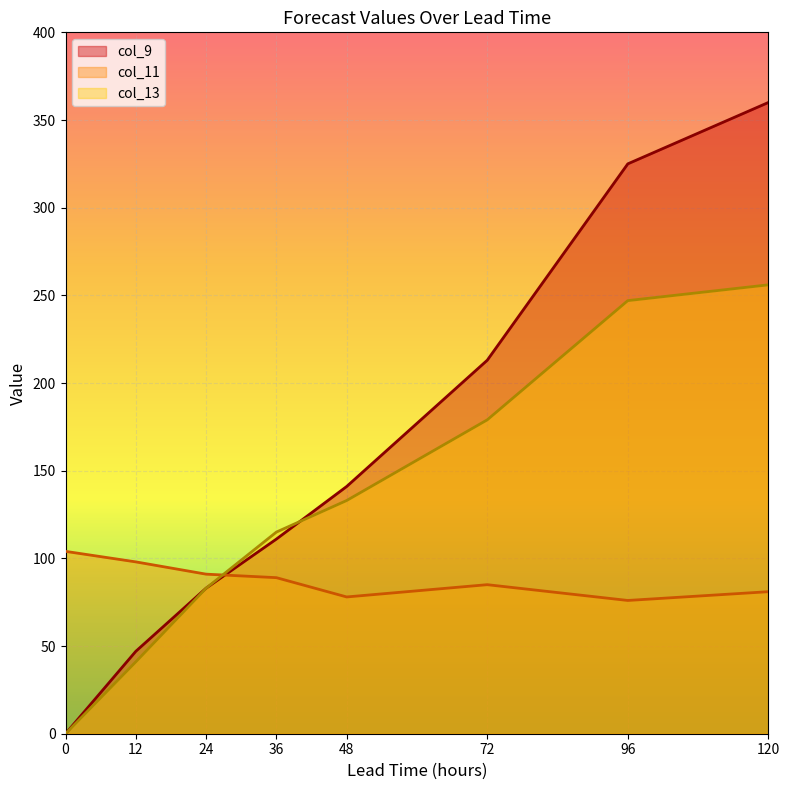

Which series ends up on top after the final intersection of col_9 and col_11?

col_9